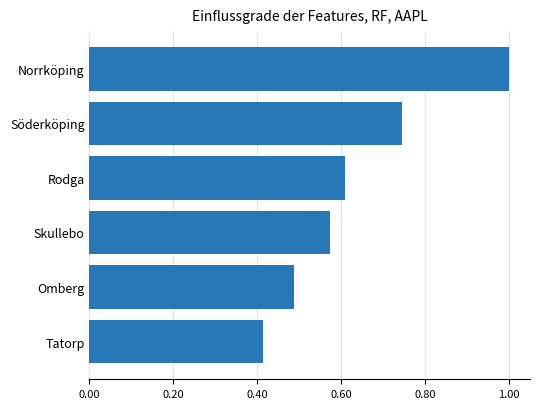

How many values are between 0 and 1?

6